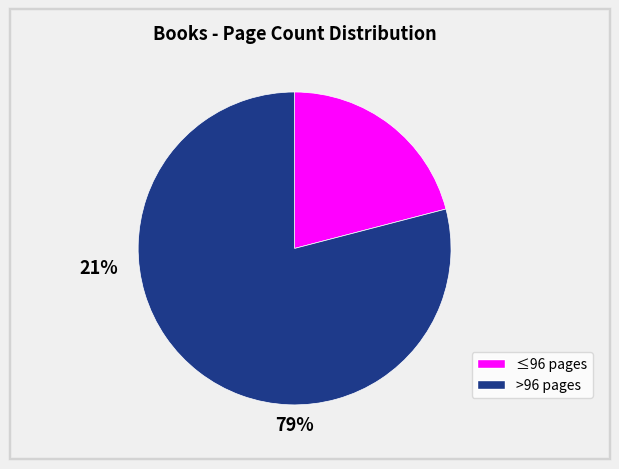

Is there any slice that represents more than half of the pie?

Yes